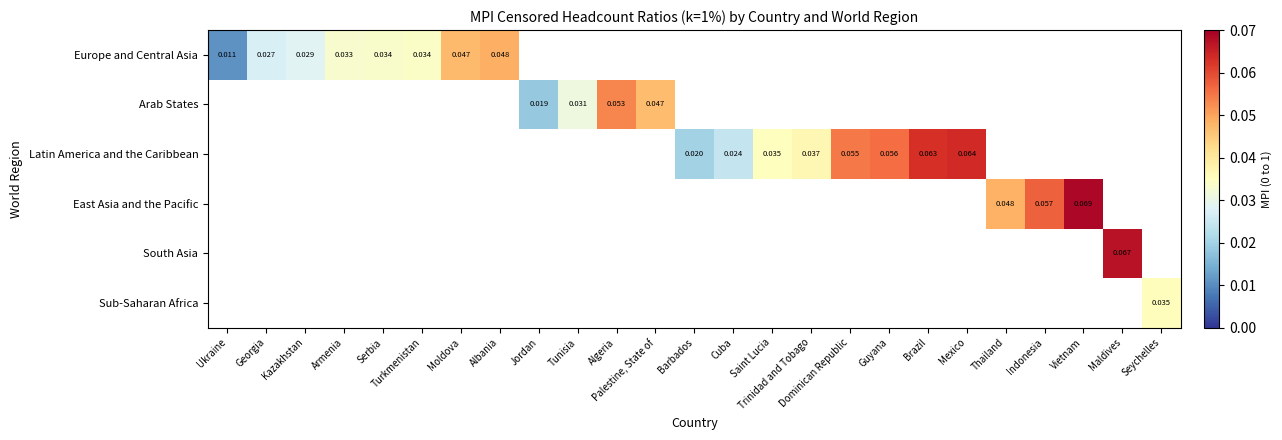

Which label corresponds to the smallest value in the chart?

Ukraine